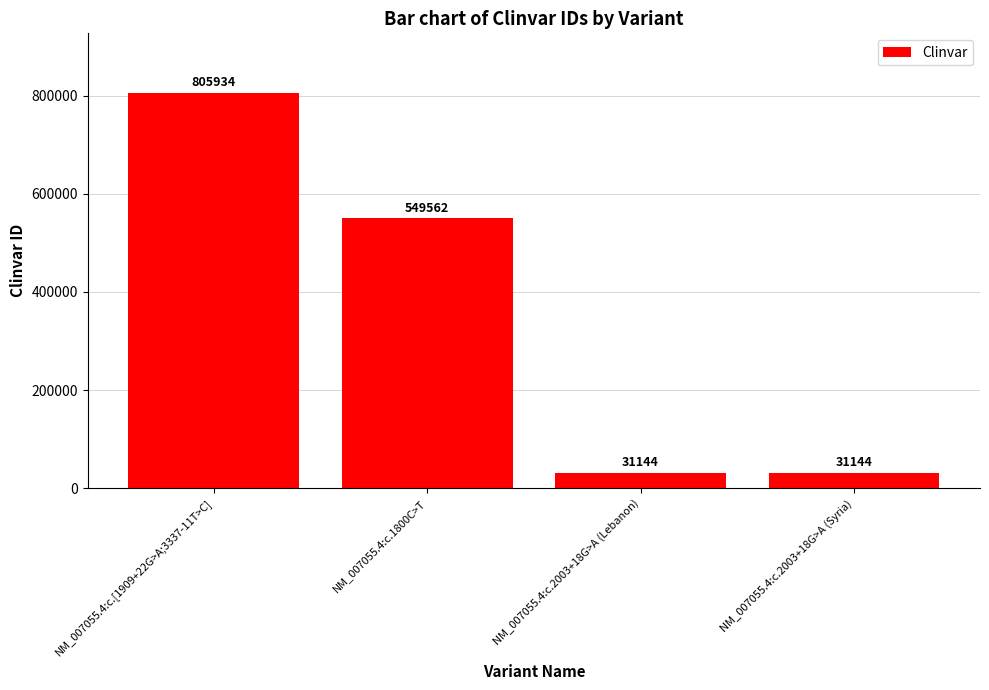

What is the minimum value shown in the chart?

31144